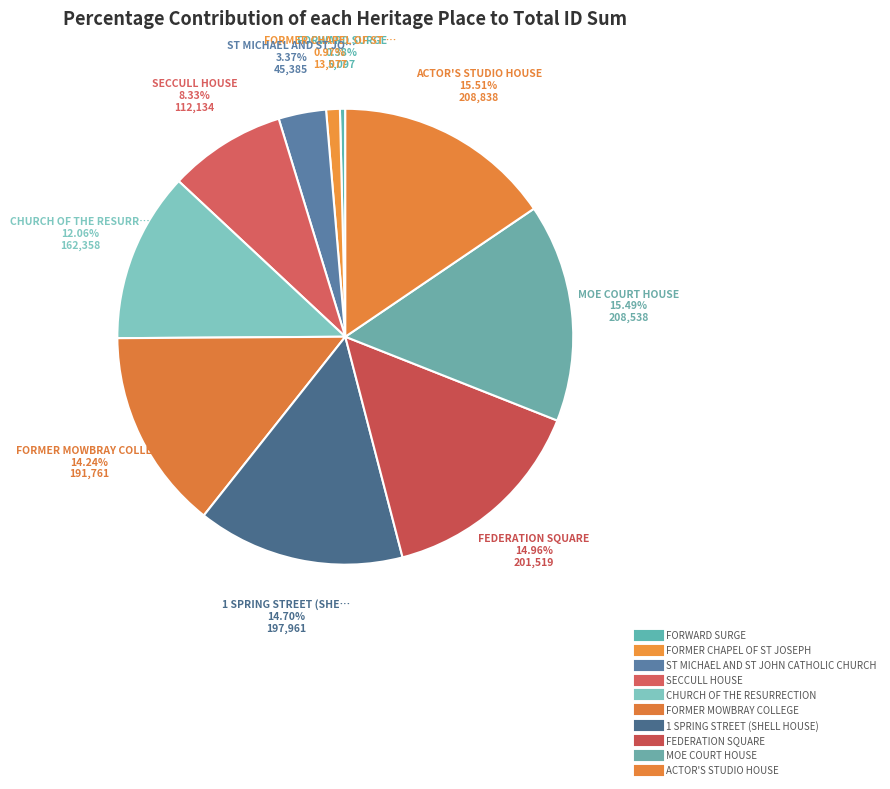

What is the total percentage of SECCULL HOUSE and ST MICHAEL AND ST JOHN CATHOLIC CHURCH?

11.7%